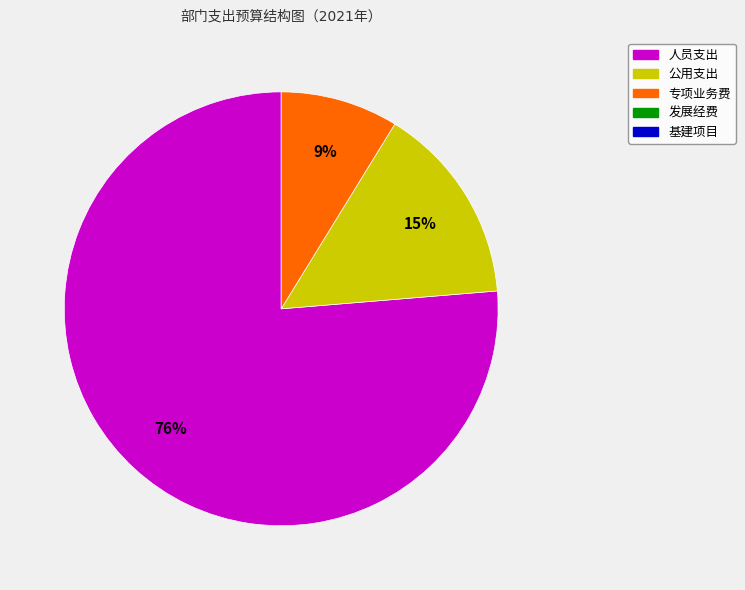

Is there a majority slice in this chart?

Yes